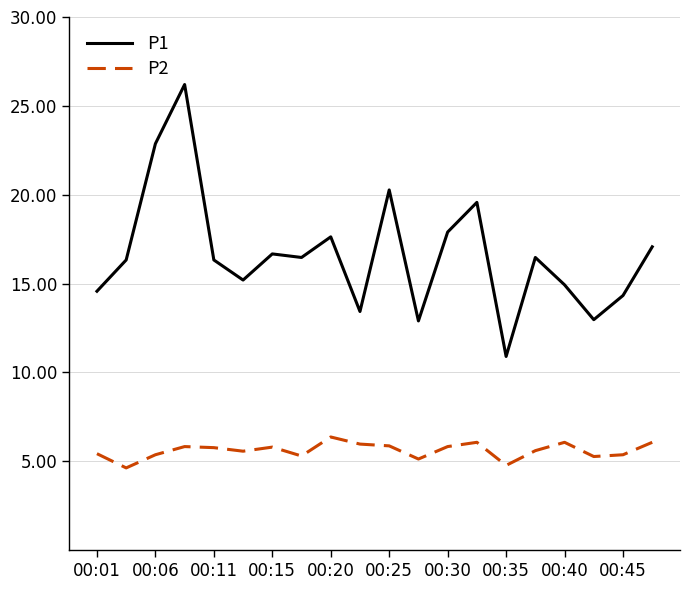

Which series has the largest total across all categories?

P1